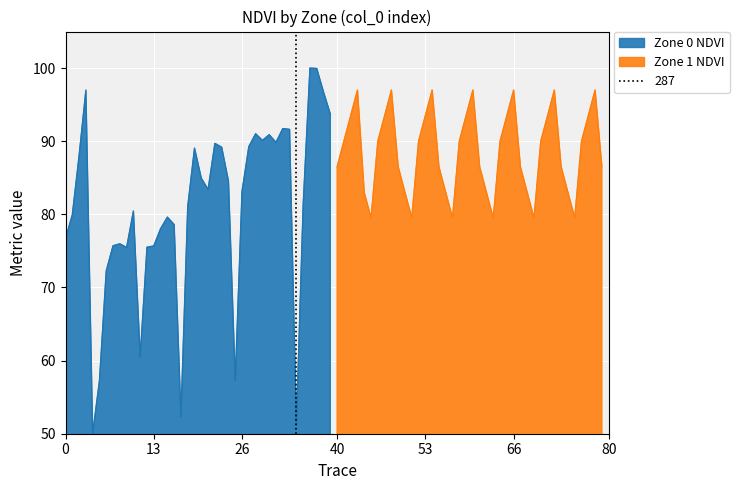

Which series has the widest spread of values?

zone_0_ndvi